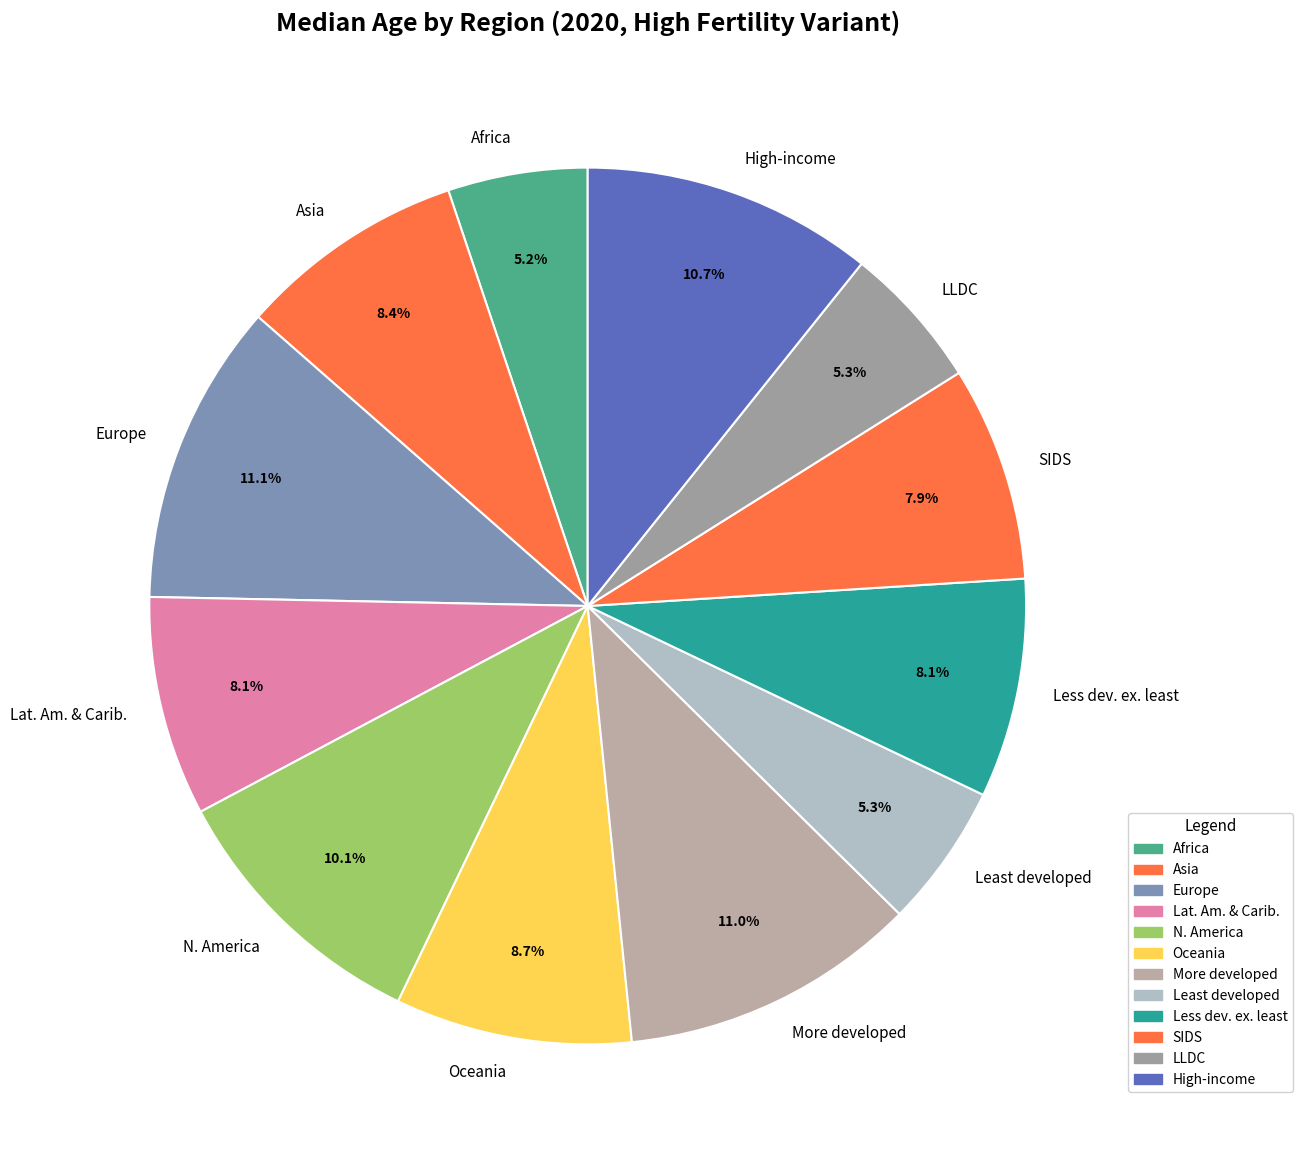

Does Africa account for over 50% of the chart?

No